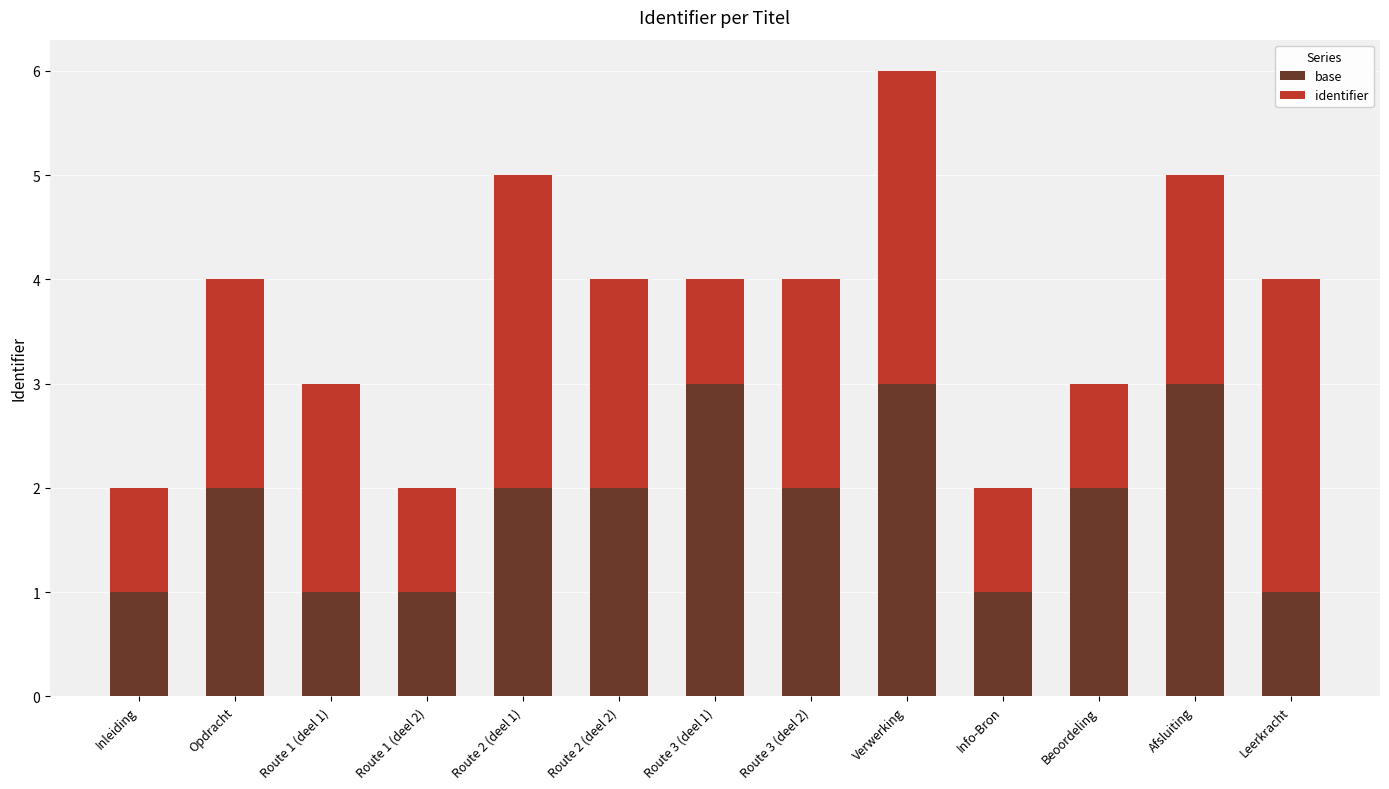

The base series shows 0 at Opdracht. True or false?

False